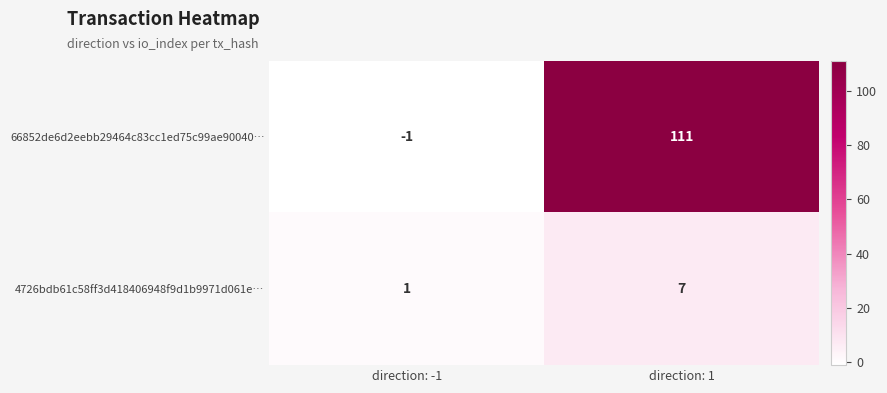

What is the smallest value displayed?

-1